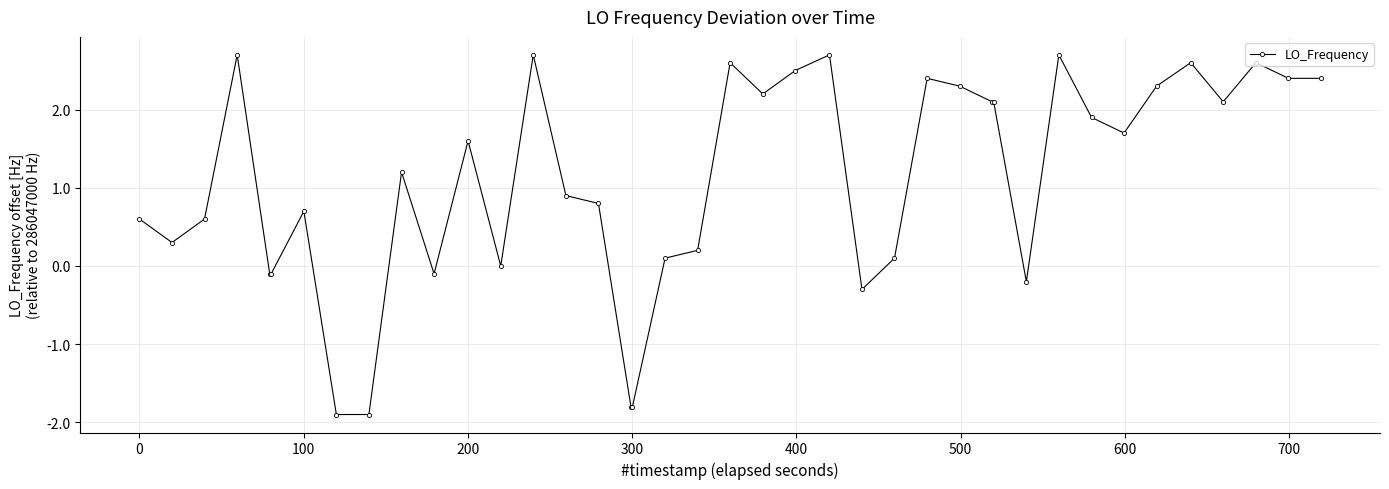

What is the average value?

1.1